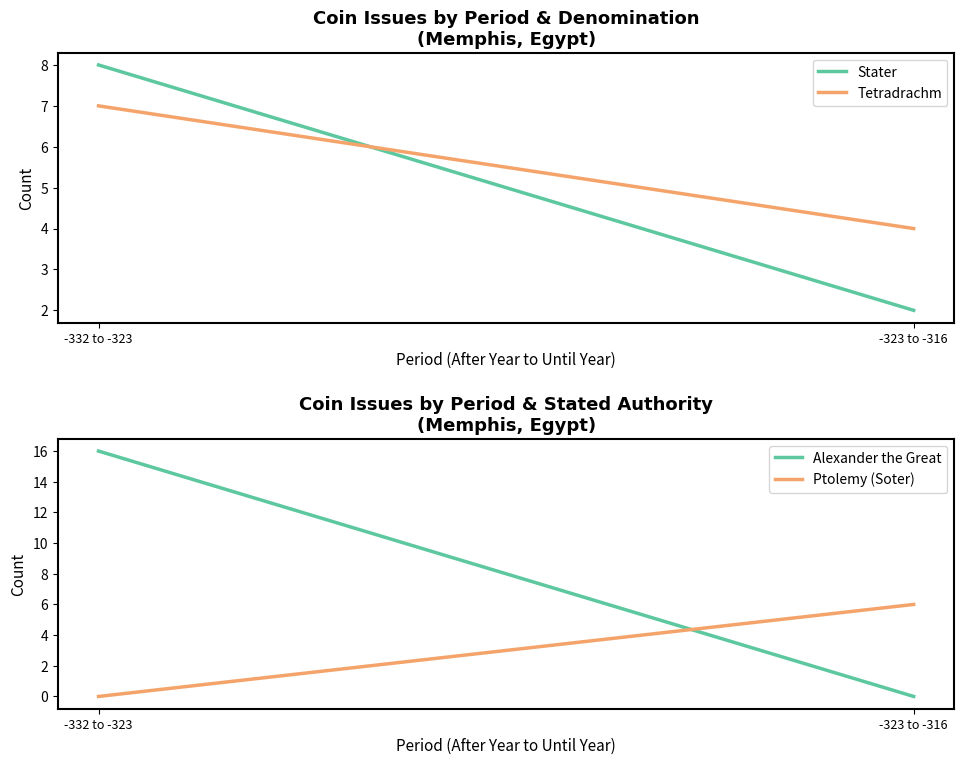

What is the difference between the maximum and minimum values in the Tetradrachm series?

3